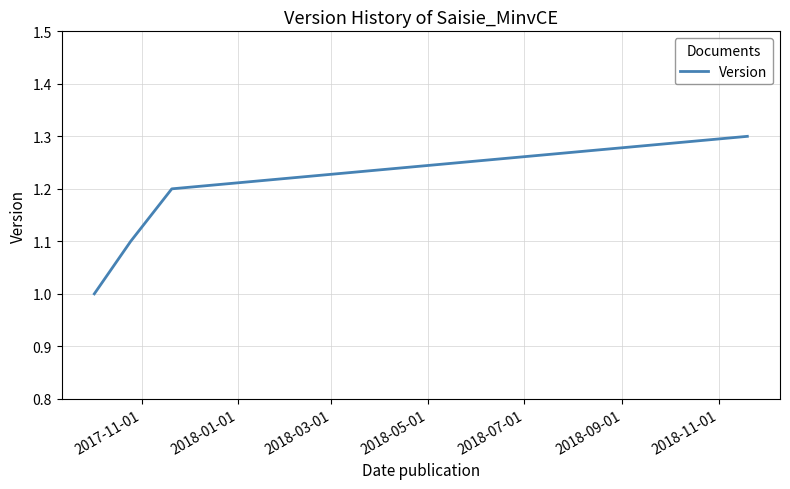

Is this an area chart (filled region under the line)?

No